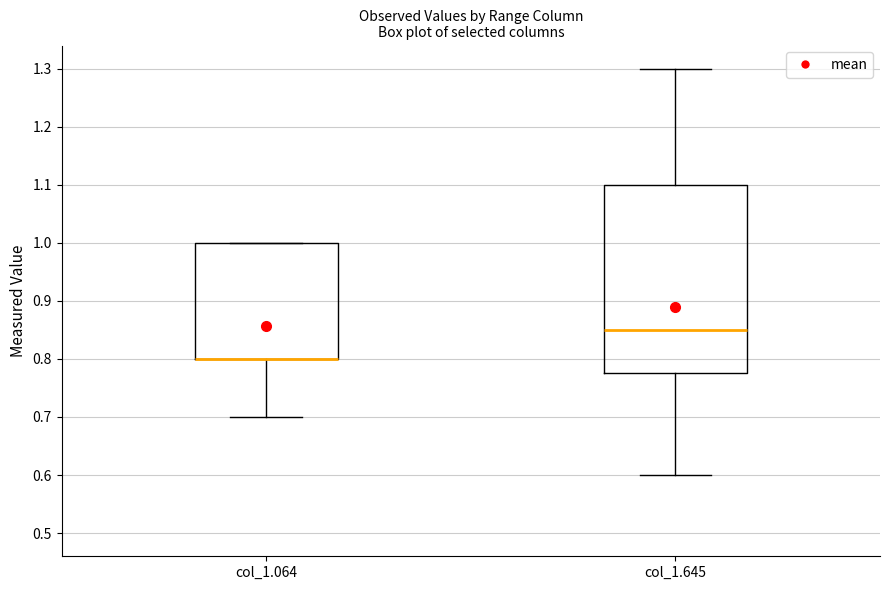

Where does the median line of the box for col_1.645 sit on the y-axis? The values are not printed on the chart, so give them approximately, as read against the axis.

0.85